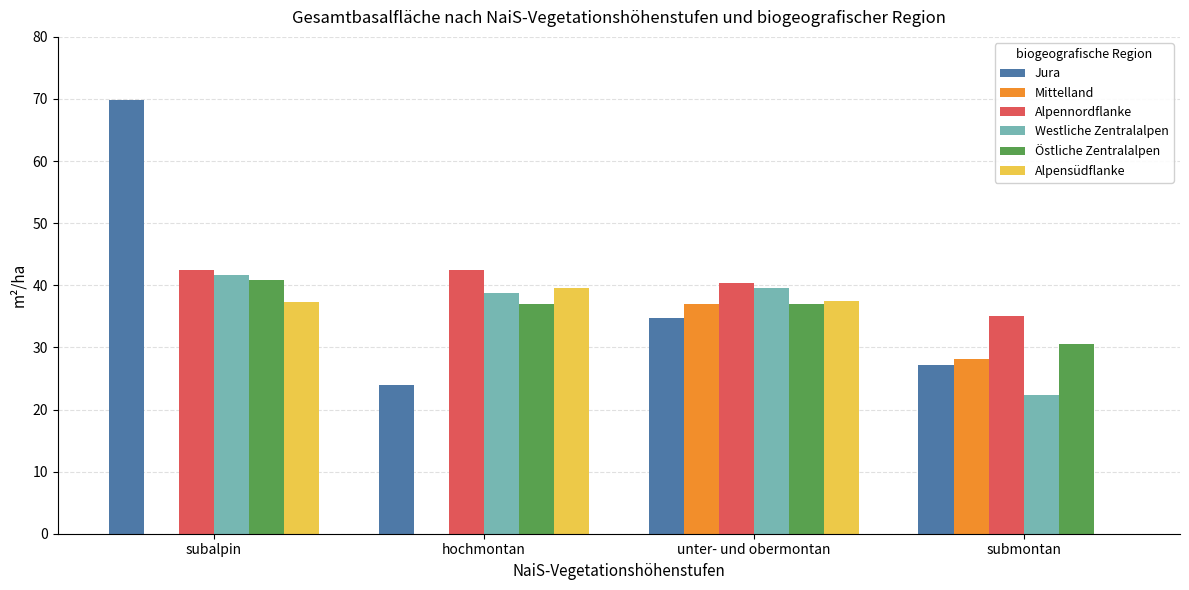

Between hochmontan and submontan, which series saw the biggest shift?

Alpensüdflanke